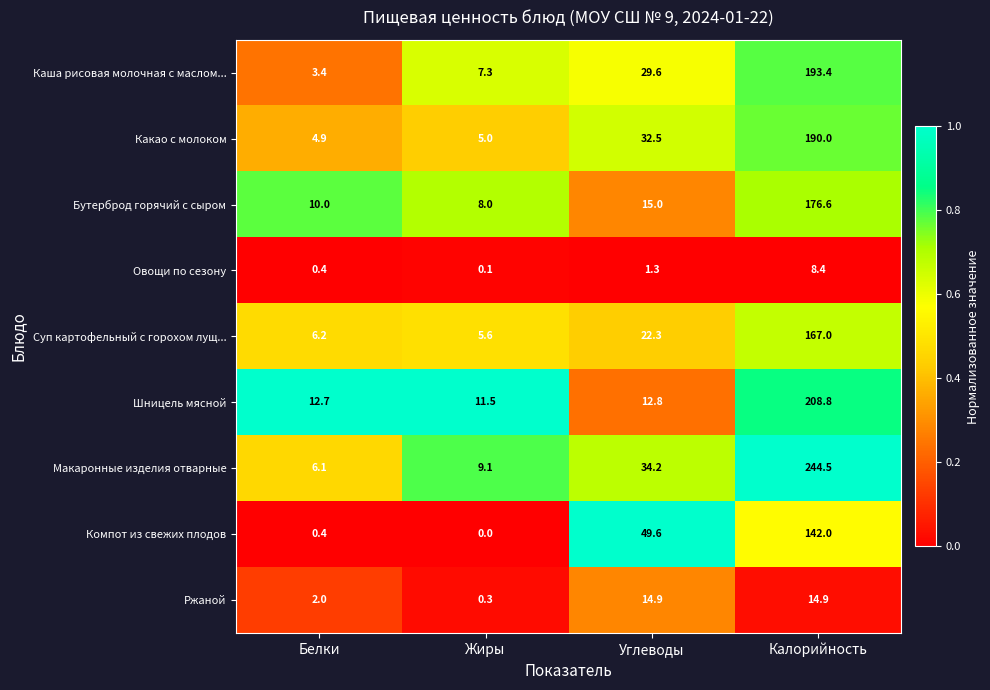

Which series has the largest range (max minus min)?

Макаронные изделия отварные